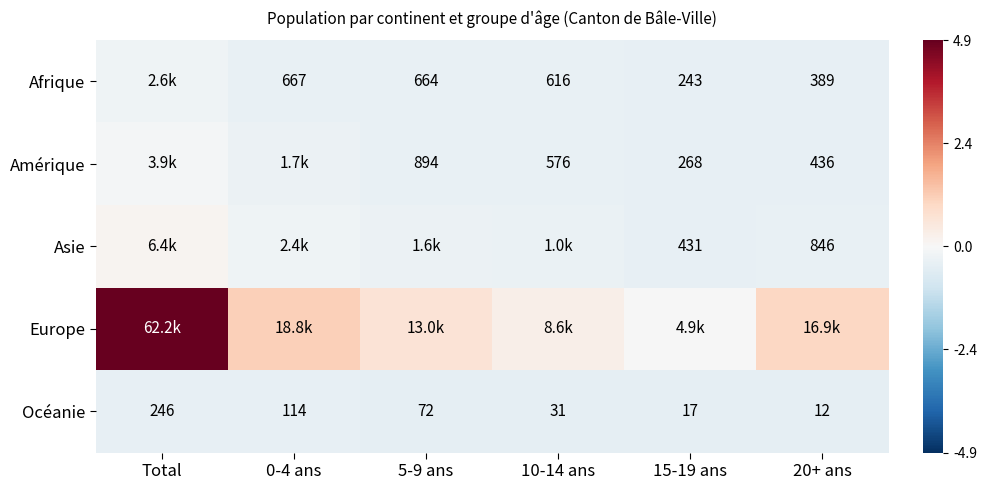

Is the value of Afrique at 20+ ans greater than the value of Amérique at 15-19 ans?

Yes